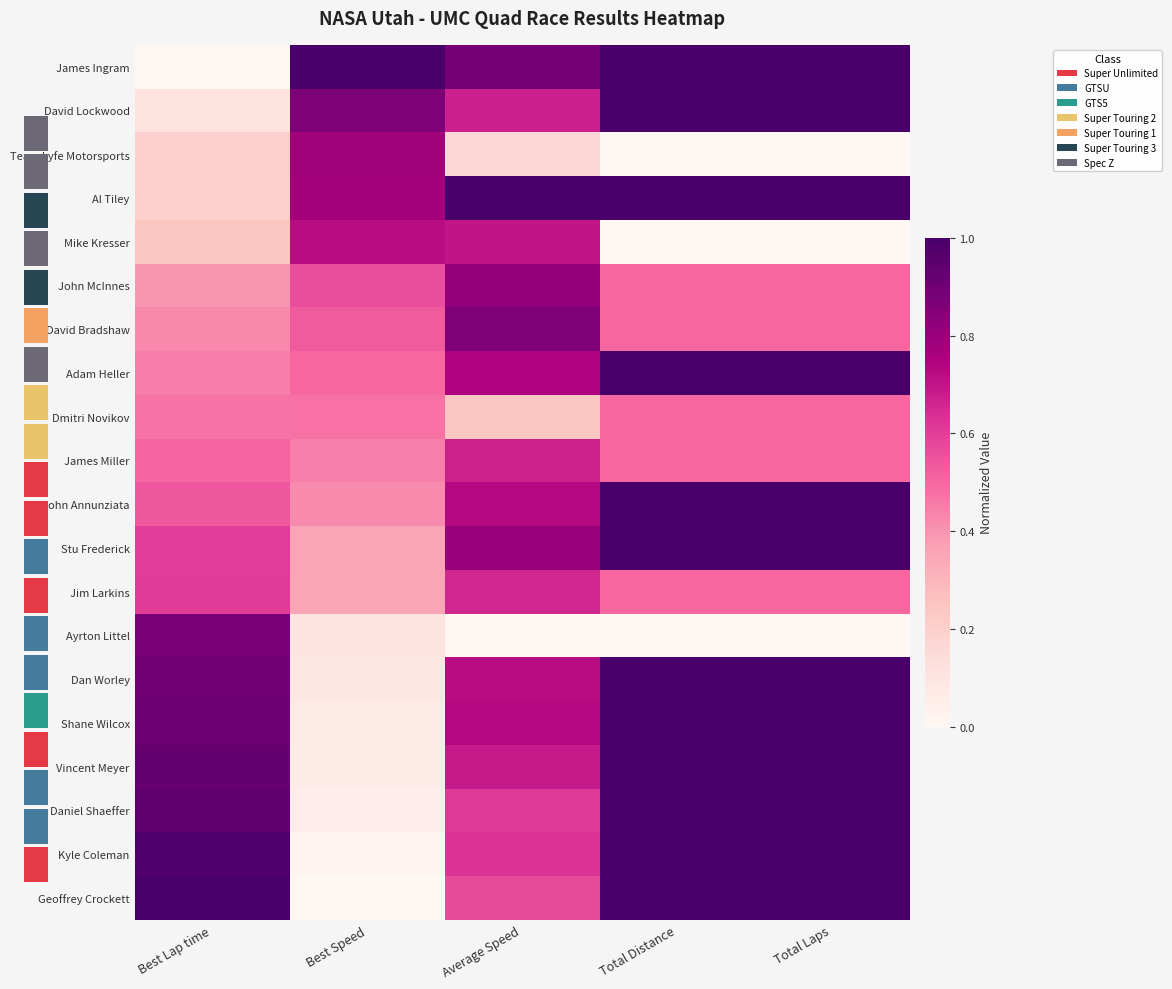

What is the average value of the Geoffrey Crockett series?

0.7